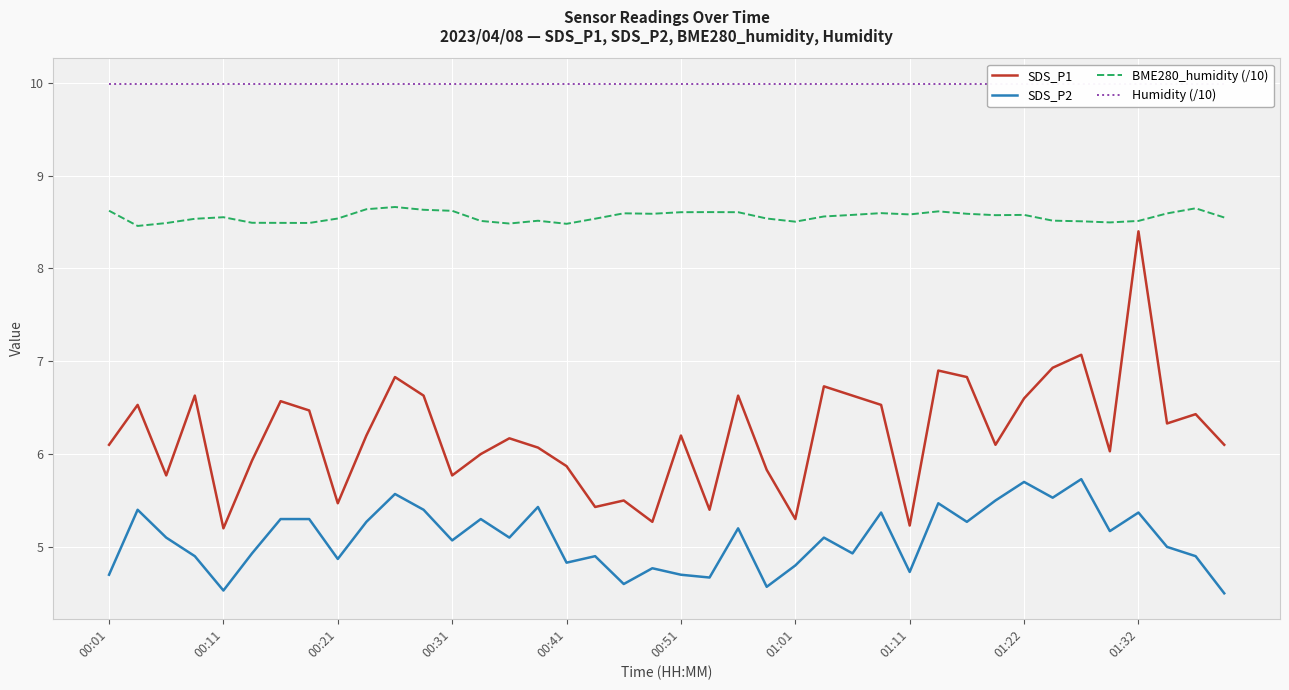

True or false: SDS_P2 and BME280_humidity (/10) cross at least once.

False